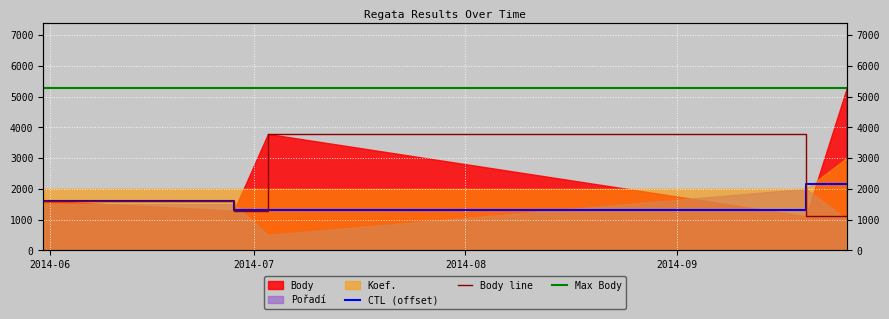

What is the label of the 2nd point from the left?

2014-07